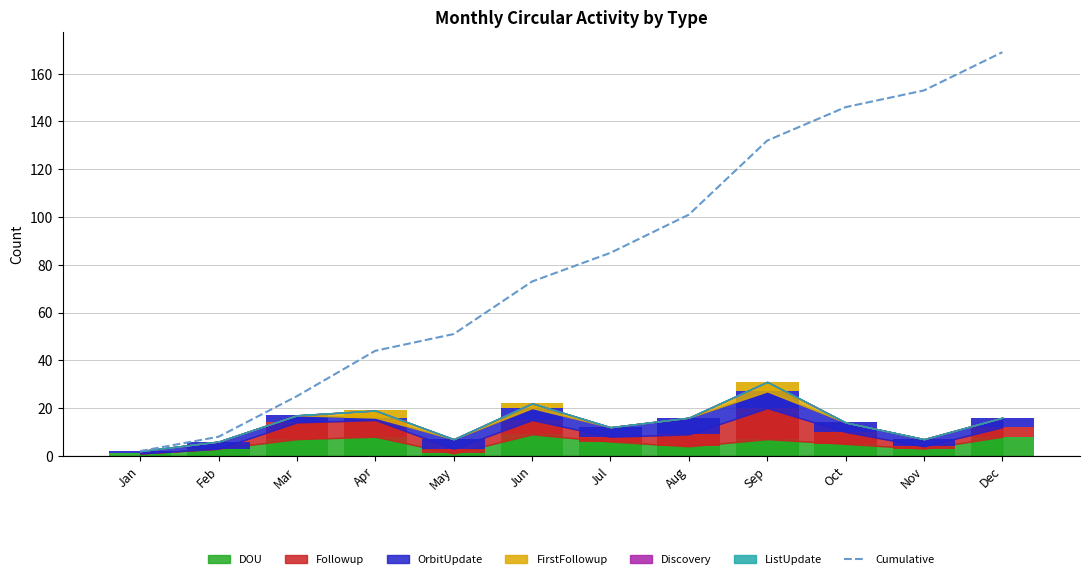

What is the sum of the values at Mar and Jan?

27